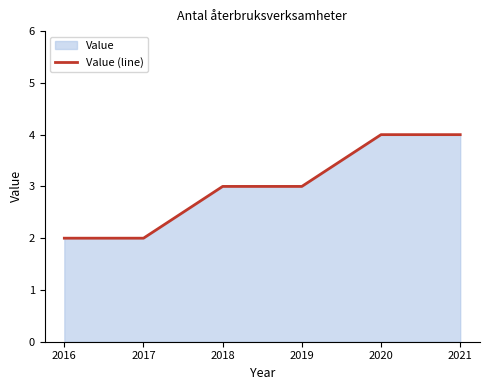

The chart shows a value of 2 at 2017. True or false?

True